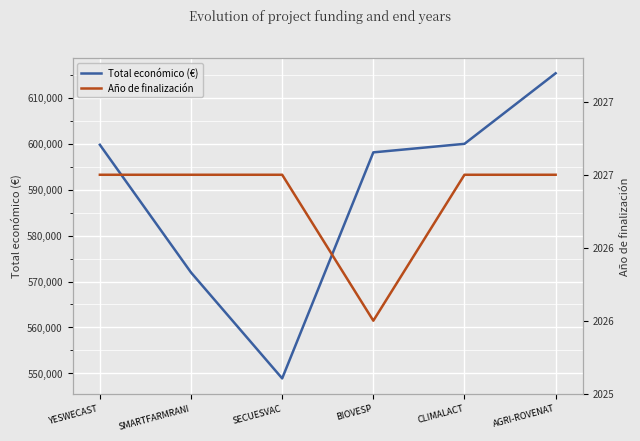

What is the label of the 4th point from the left?

BIOVESP